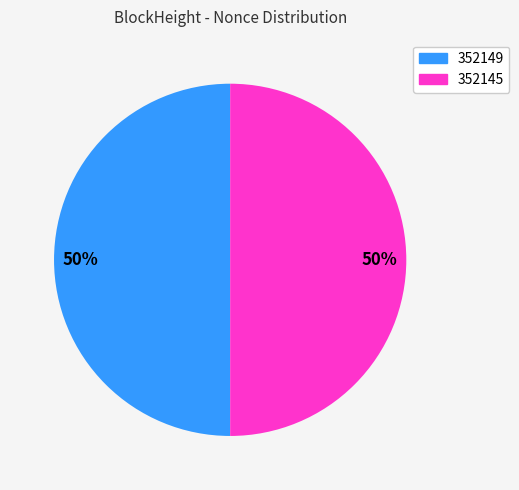

Is it true that 352145 is 50% of the pie?

True